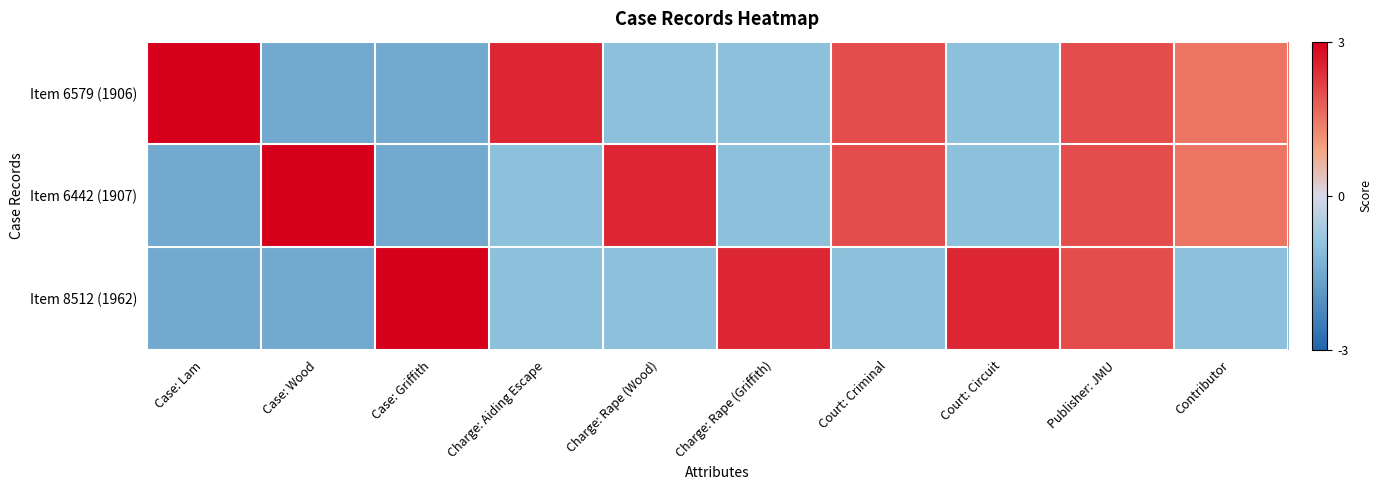

Between Case: Griffith and Court: Criminal, which is larger?

Court: Criminal